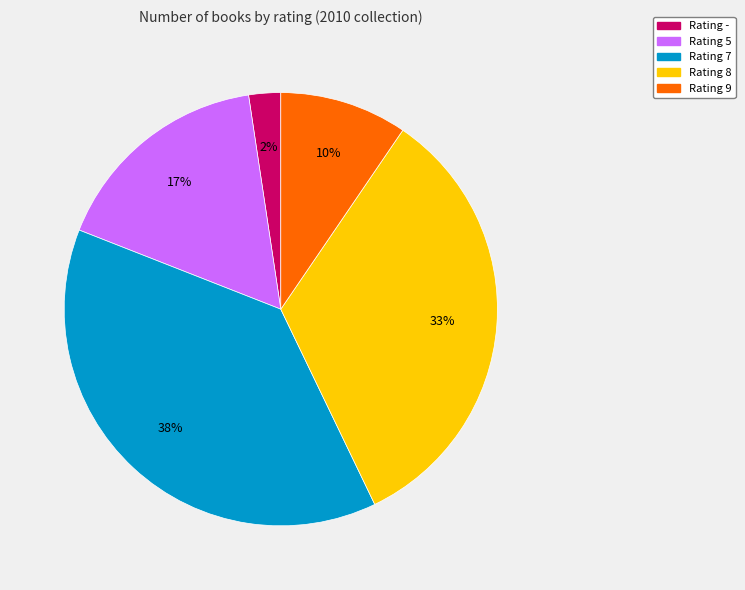

True or false: Rating 8 accounts for 33% of the total.

True